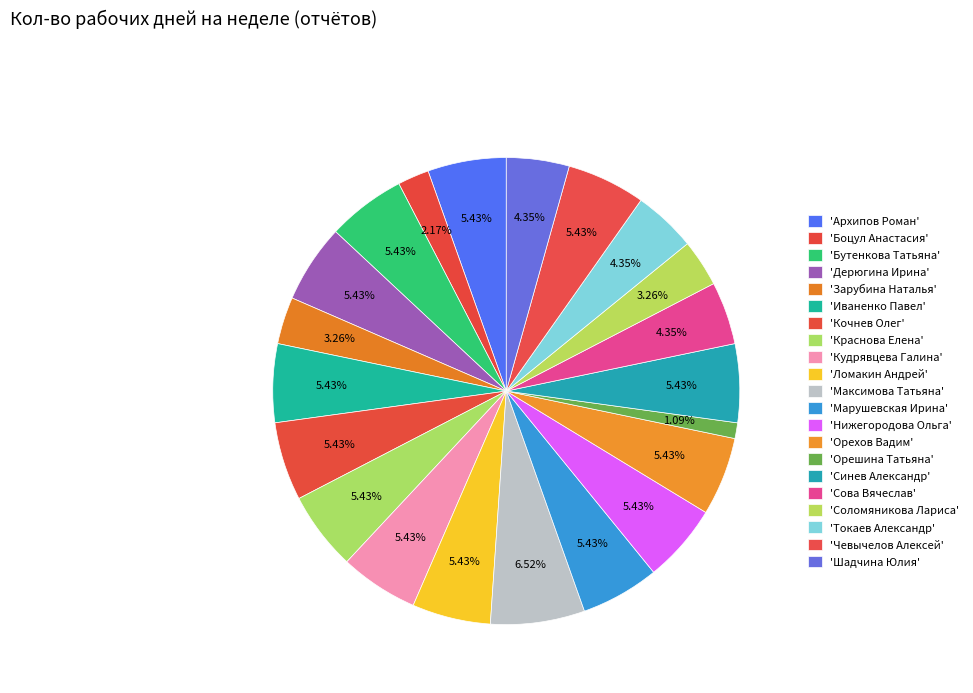

Count the number of slices in the pie.

21